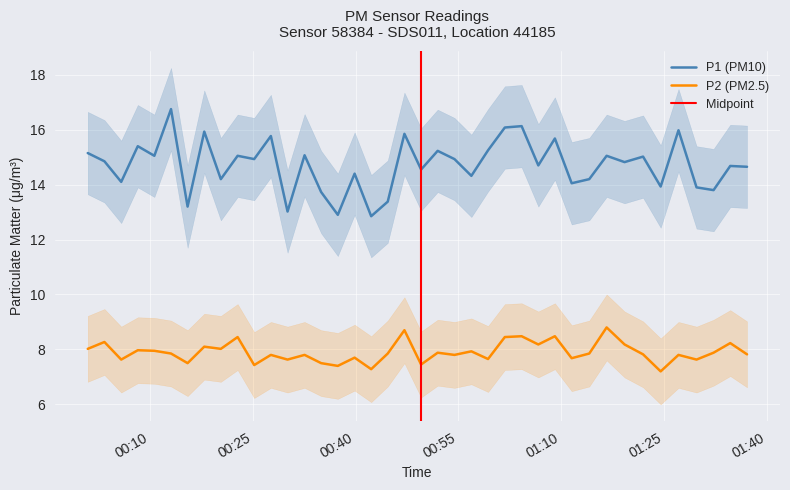

True or false: P1 and P2 intersect in this chart.

False